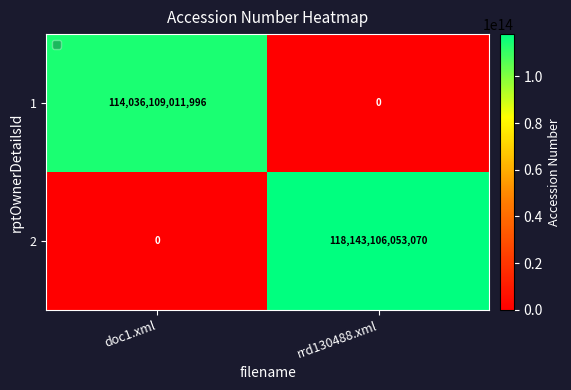

Rank the series by their maximum value, from highest to lowest.

2, 1